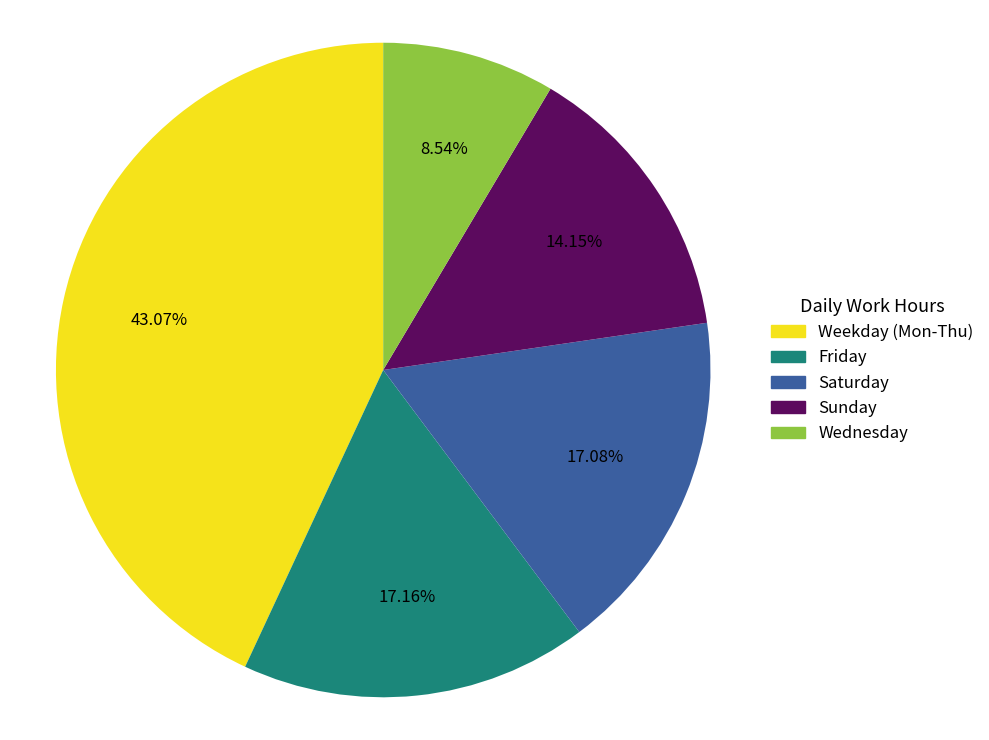

Is there a majority slice in this chart?

No